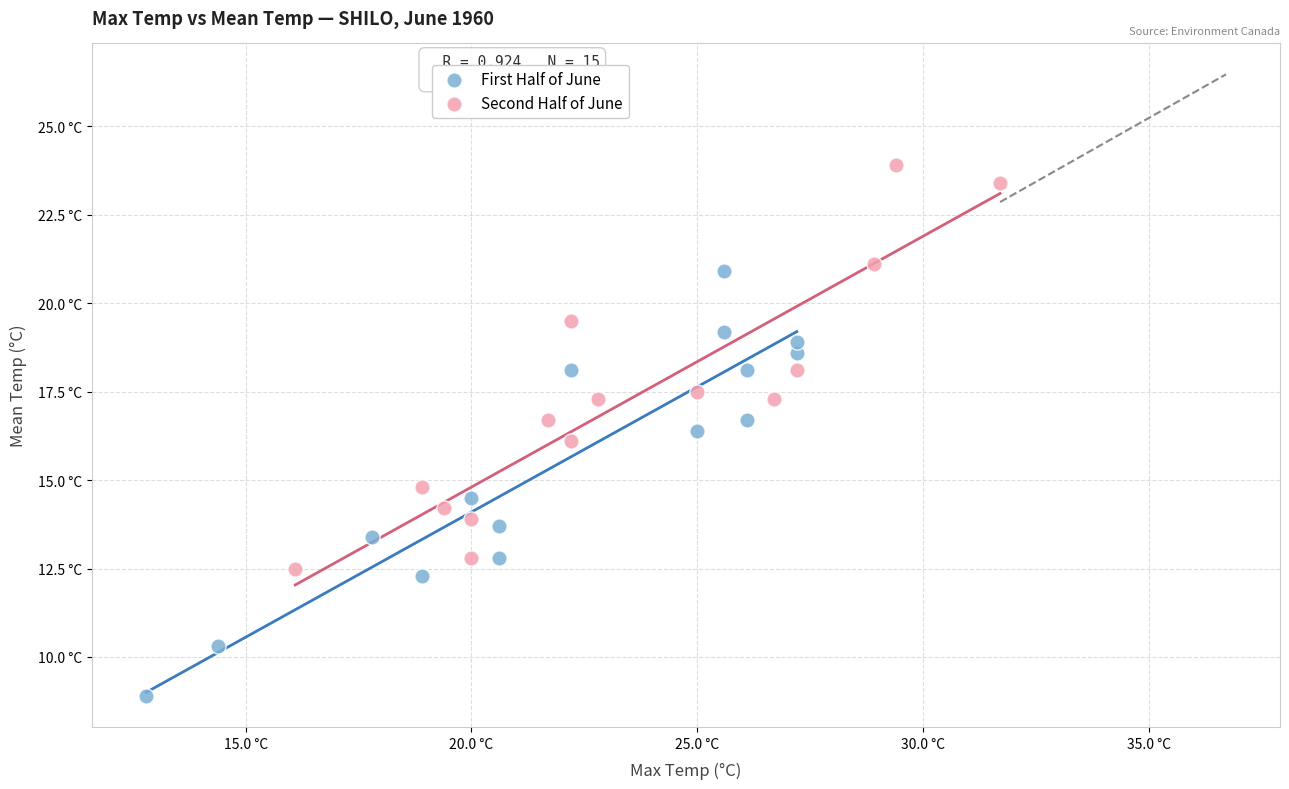

Which series has the largest Y range (max minus min)?

First Half of June